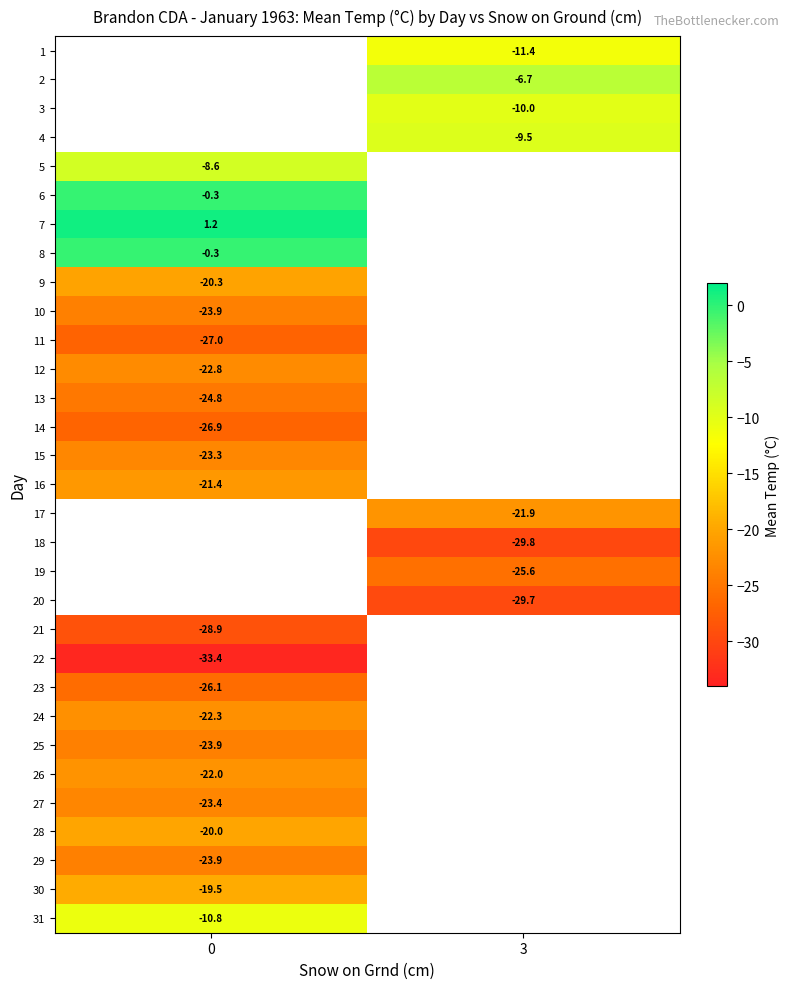

True or false: row_4 has a value of -13.7 at 0.

False